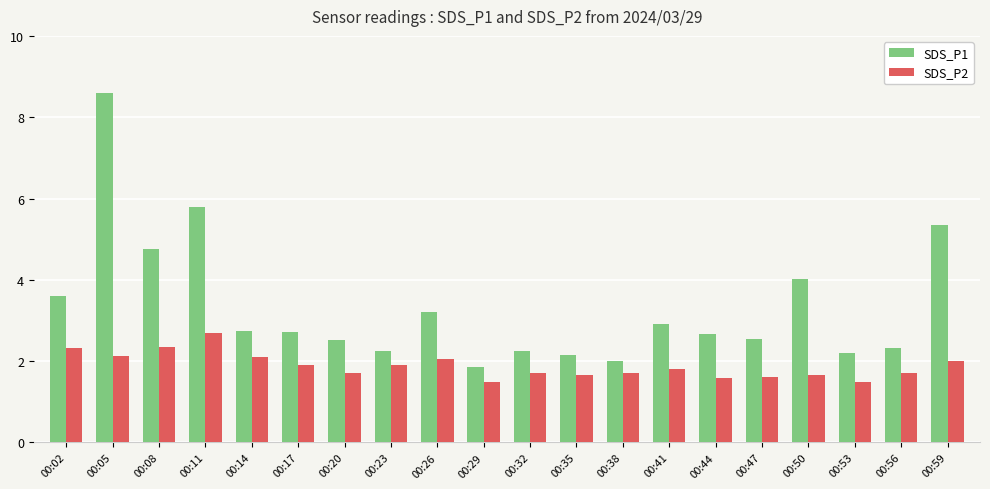

The value of SDS_P1 at 00:47 is 0.7. True or false?

False